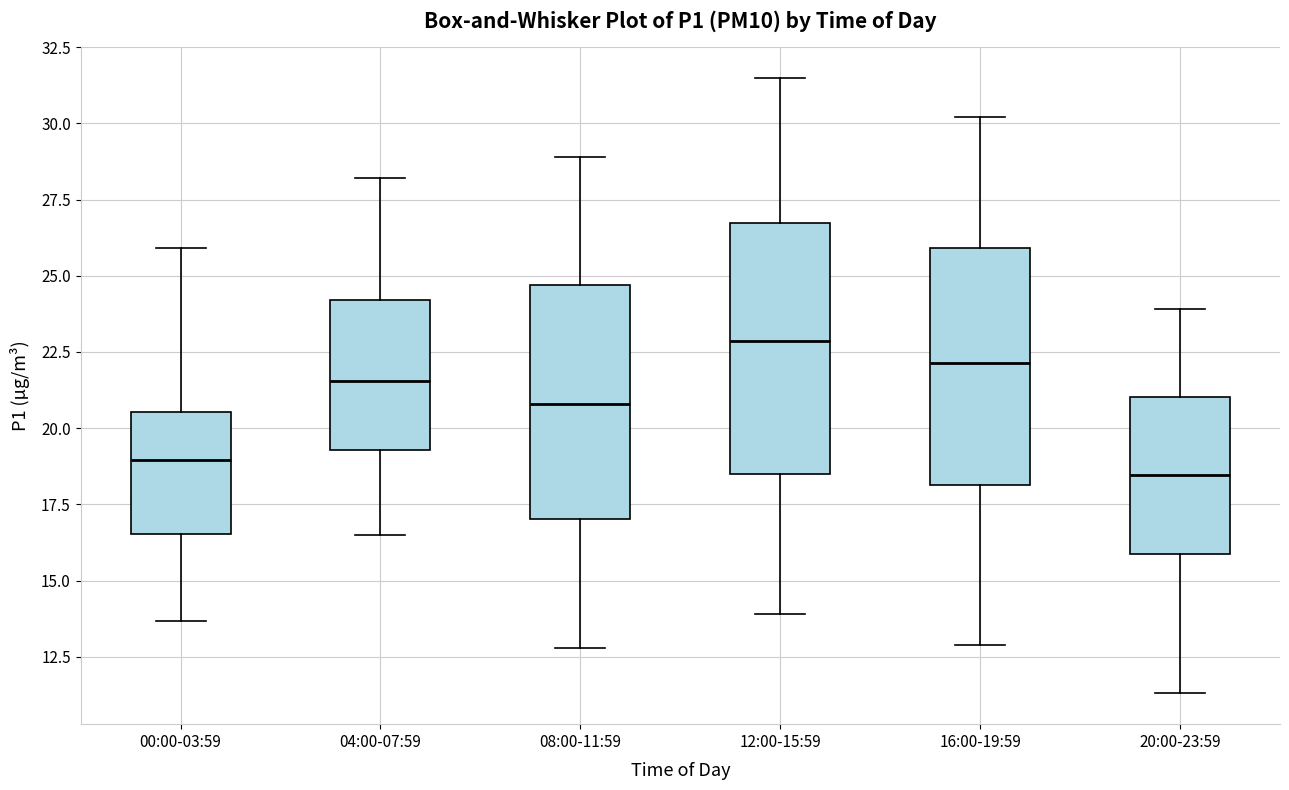

Which box's median line is the highest?

12:00-15:59